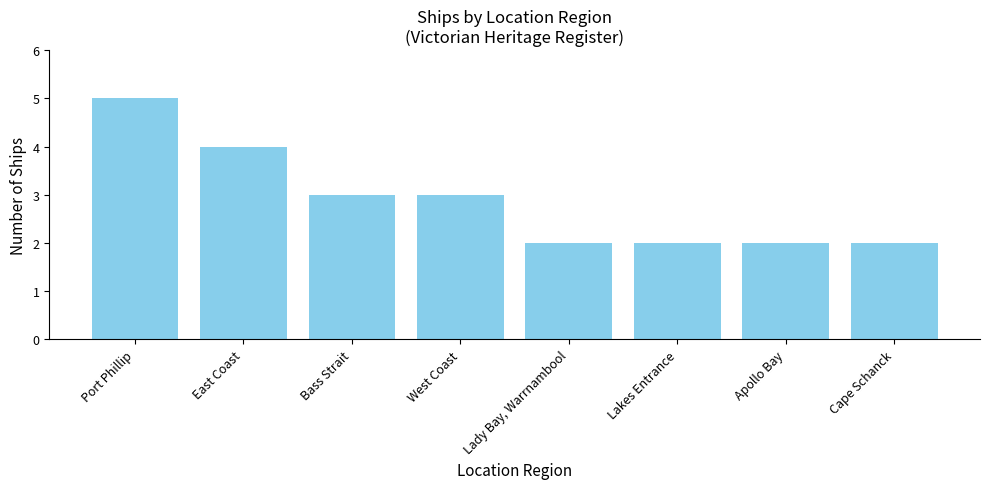

Read the value at West Coast.

3